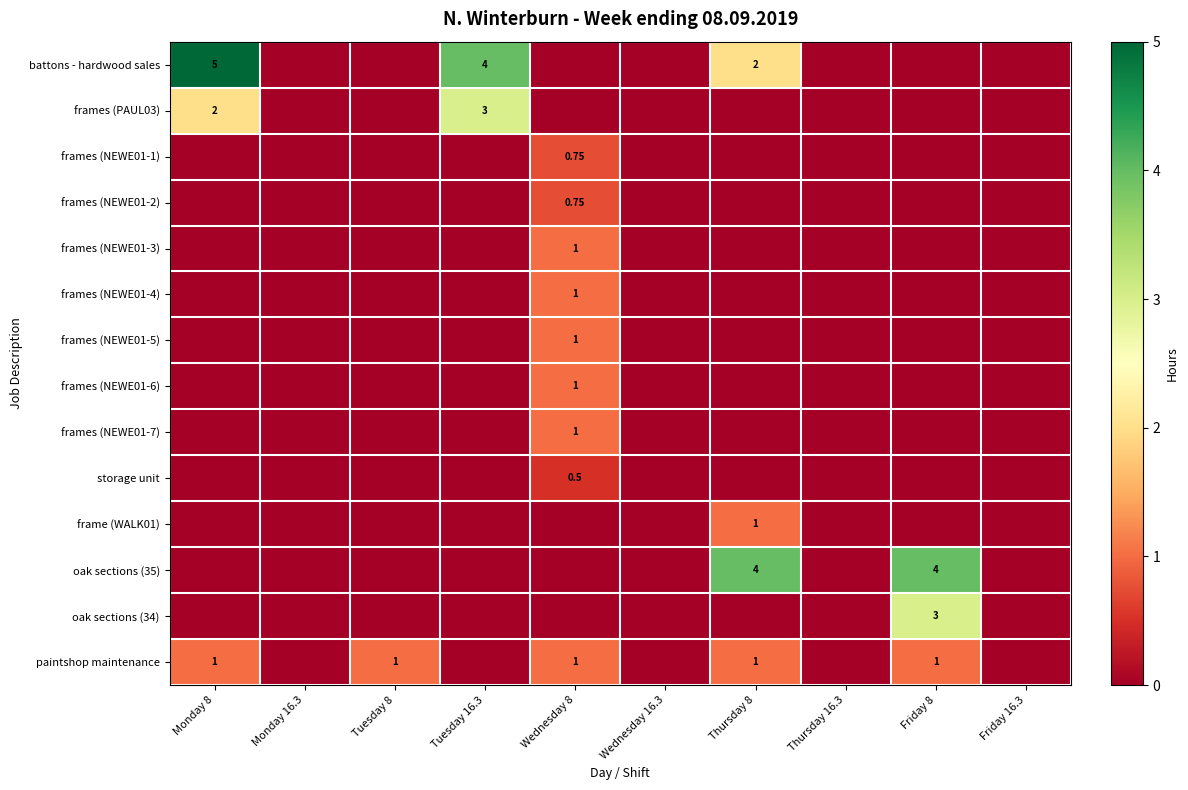

The value of frame (WALK01) at Thursday 16.3 is 0.0. True or false?

True